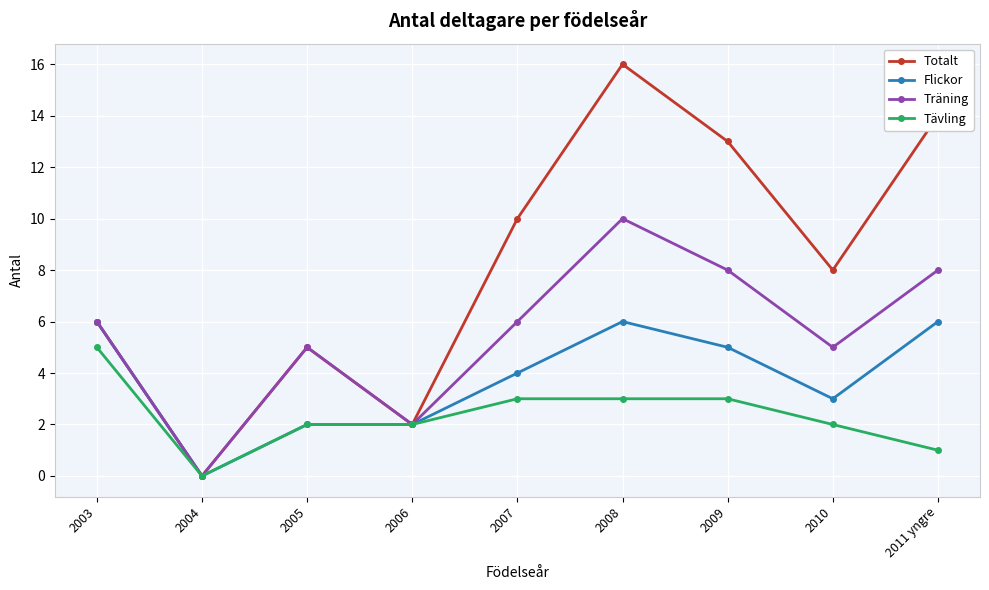

True or false: Totalt has more than 2 points higher than both neighbors.

False